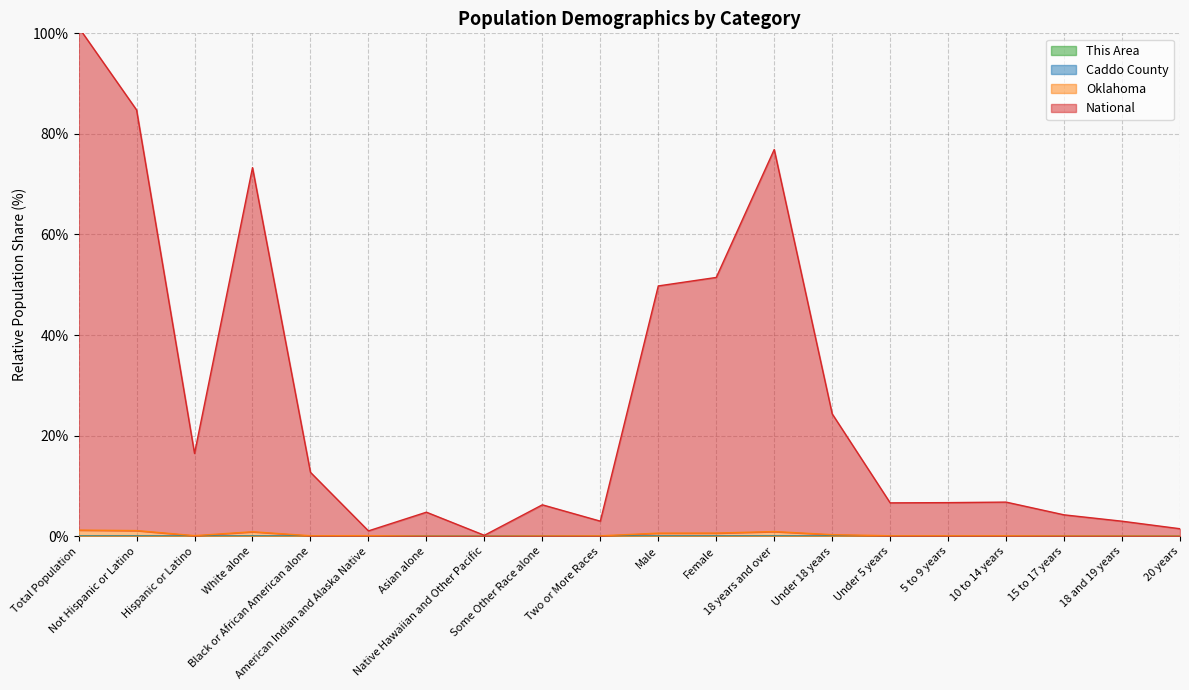

Where is National nearest to the value 50?

Male